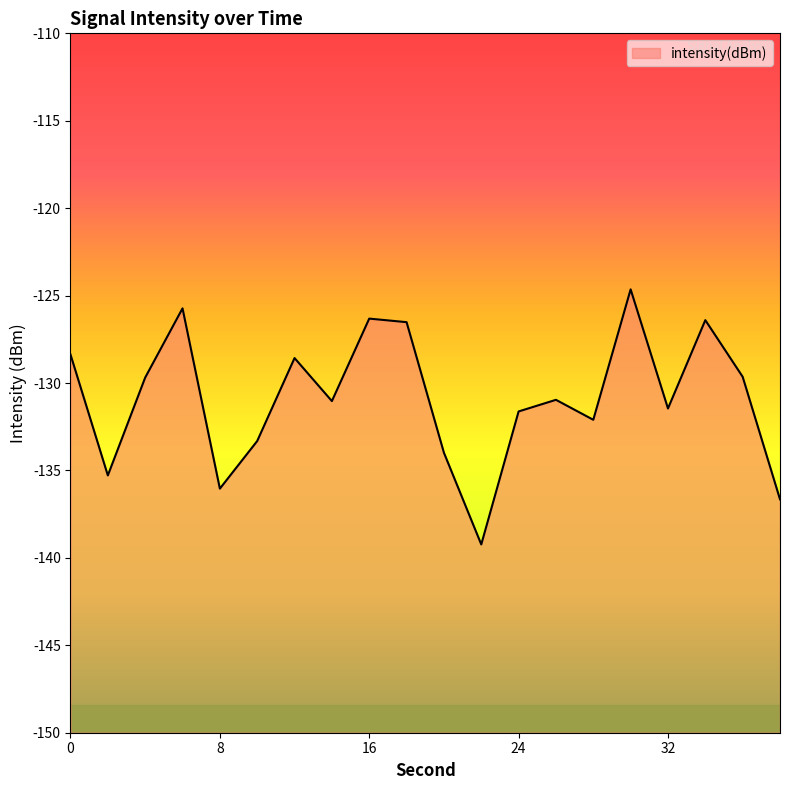

Rank the categories by value from lowest to highest.

22, 38, 8, 2, 20, 10, 28, 24, 32, 14, 26, 4, 36, 12, 0, 18, 34, 16, 6, 30